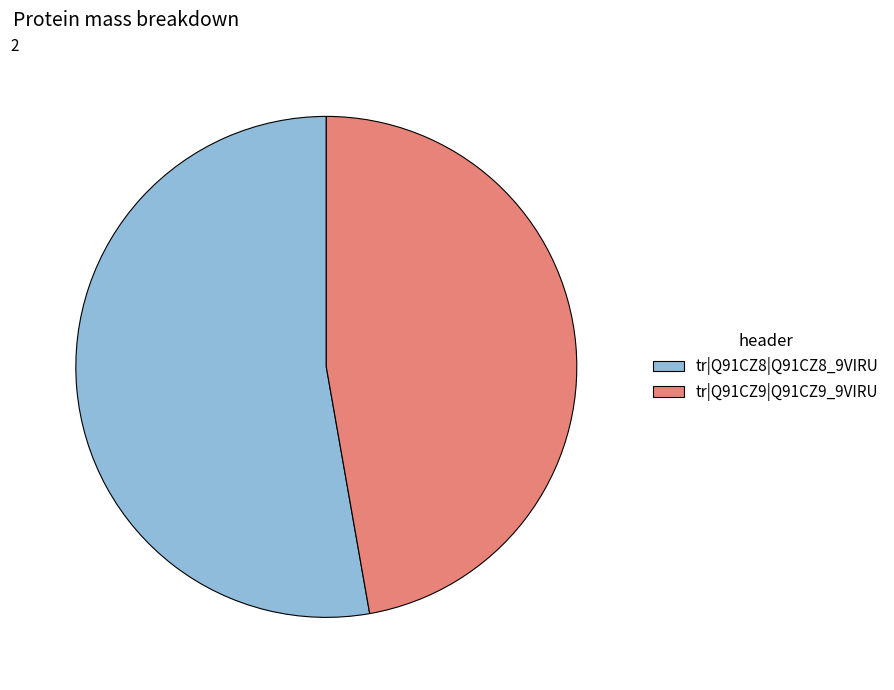

Rank the categories by value from highest to lowest.

tr|Q91CZ8|Q91CZ8_9VIRU, tr|Q91CZ9|Q91CZ9_9VIRU